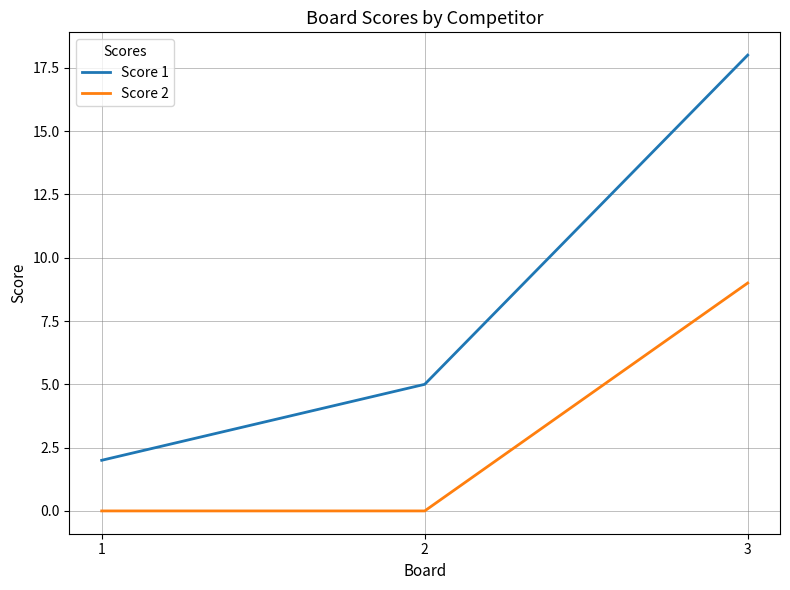

Which category has the highest value in the Score 1 series?

3